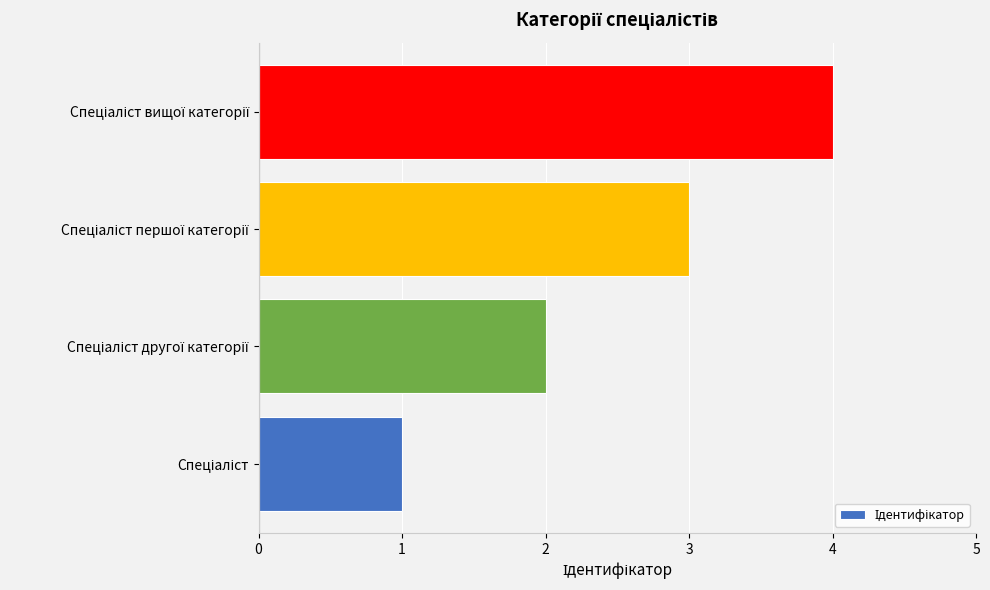

What is the greatest value displayed?

4